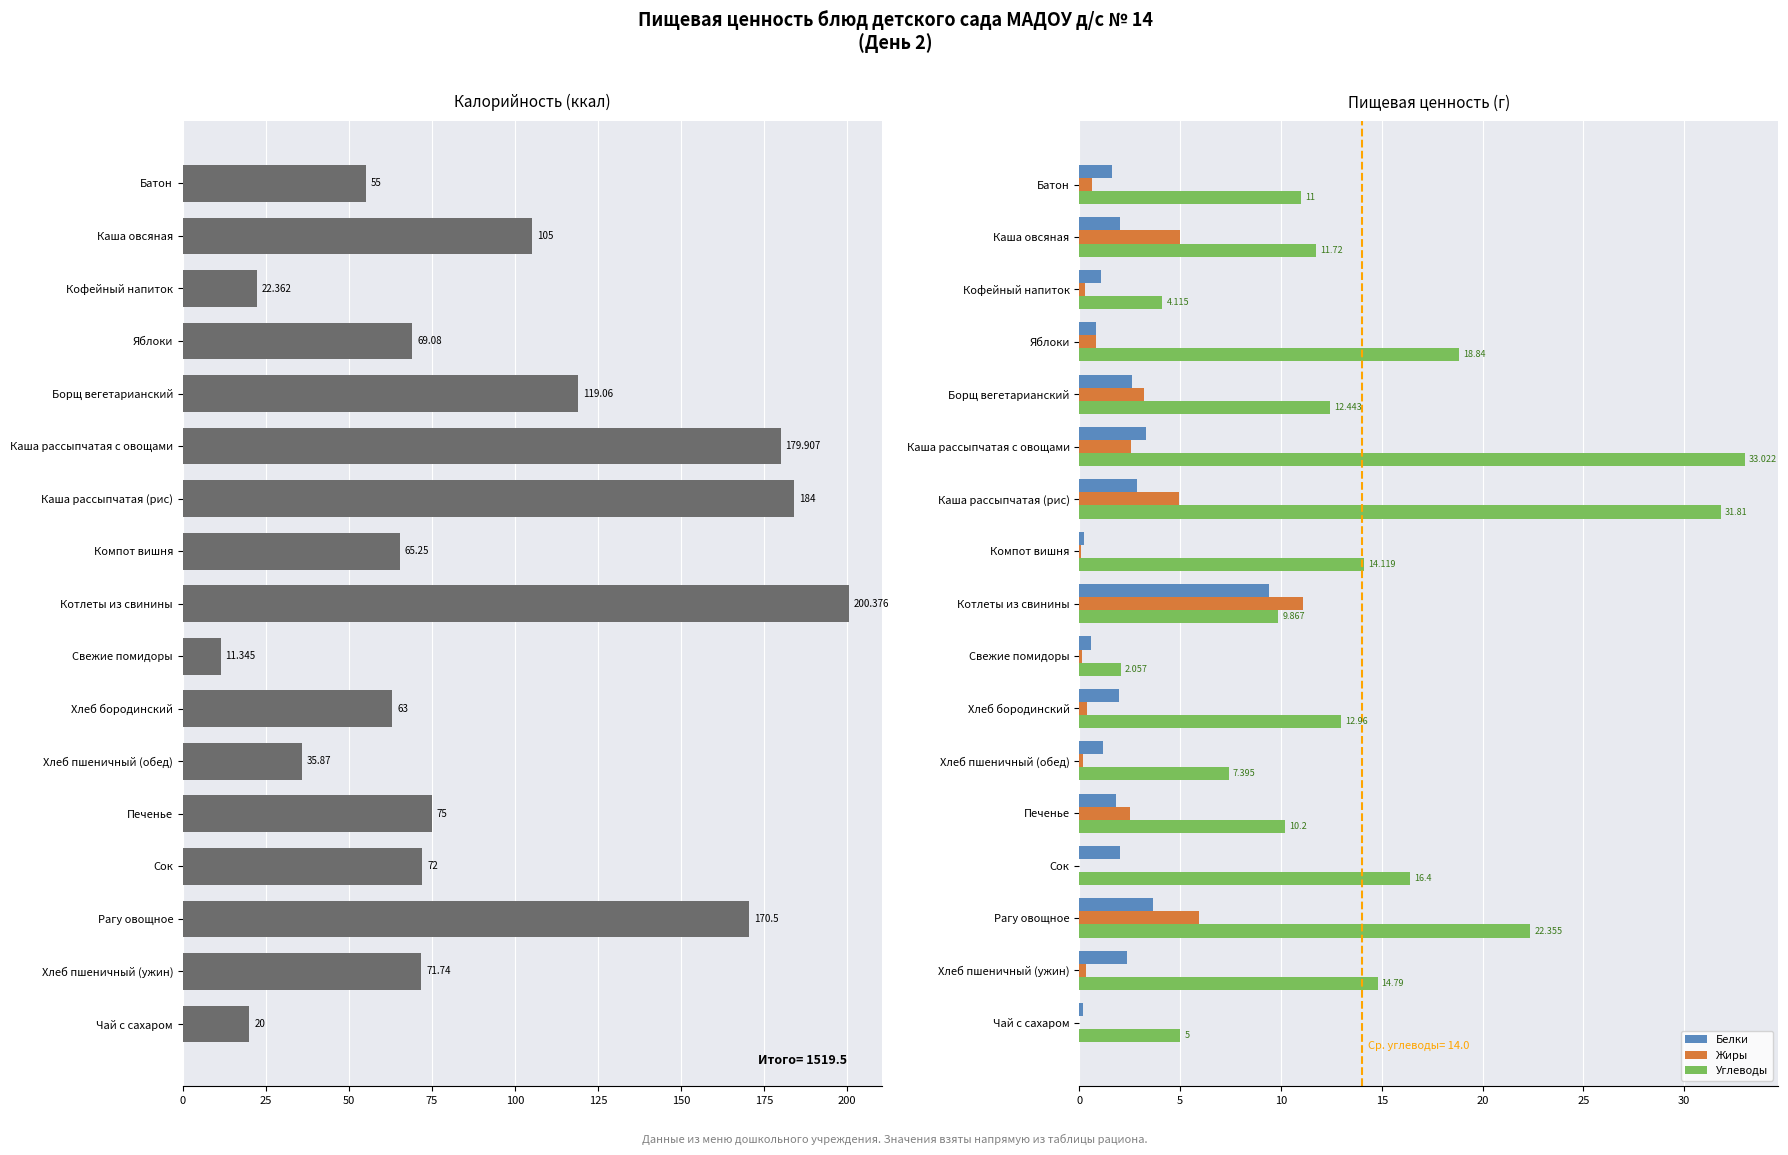

What is the spread (max minus min) of values at Сок?

72.0